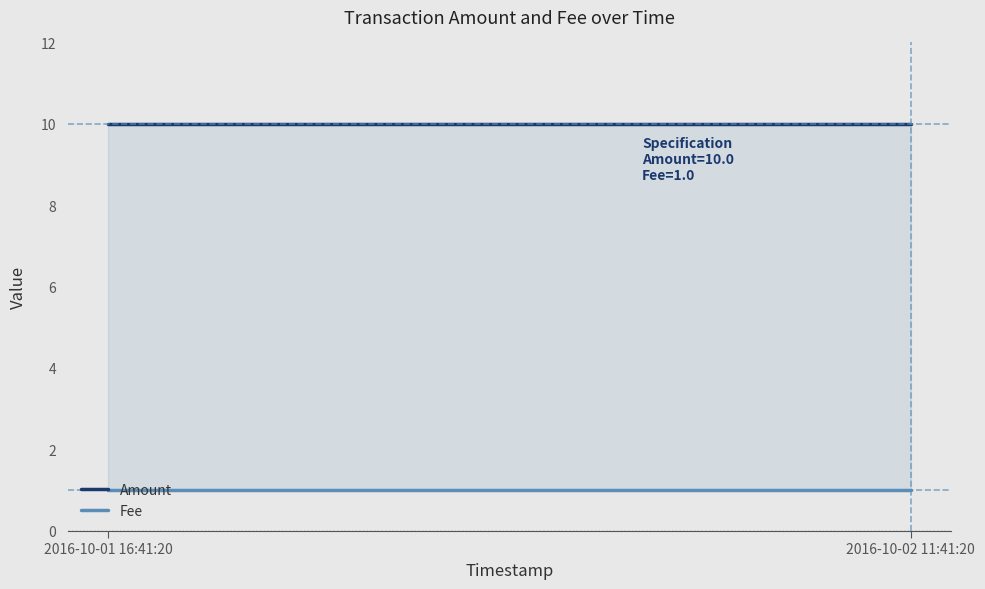

What is the value of the Fee point at the 1st from the left?

1